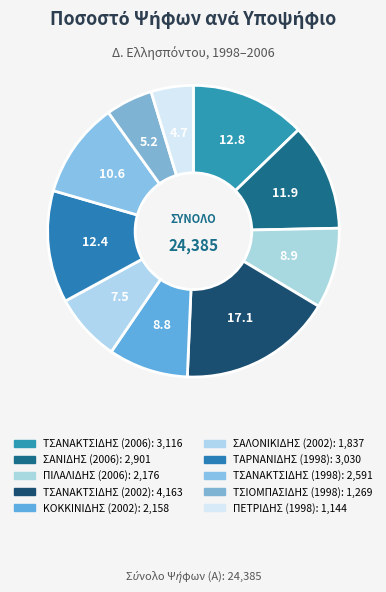

Is it true that ΣΑΝΙΔΗΣ (2006) is 12% of the pie?

True